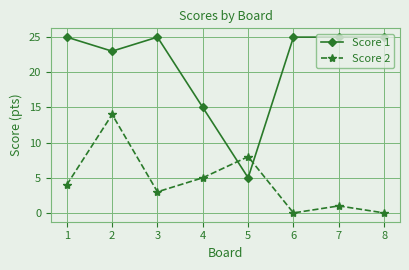

What is the value of the Score 2 point at the 1st from the left?

4